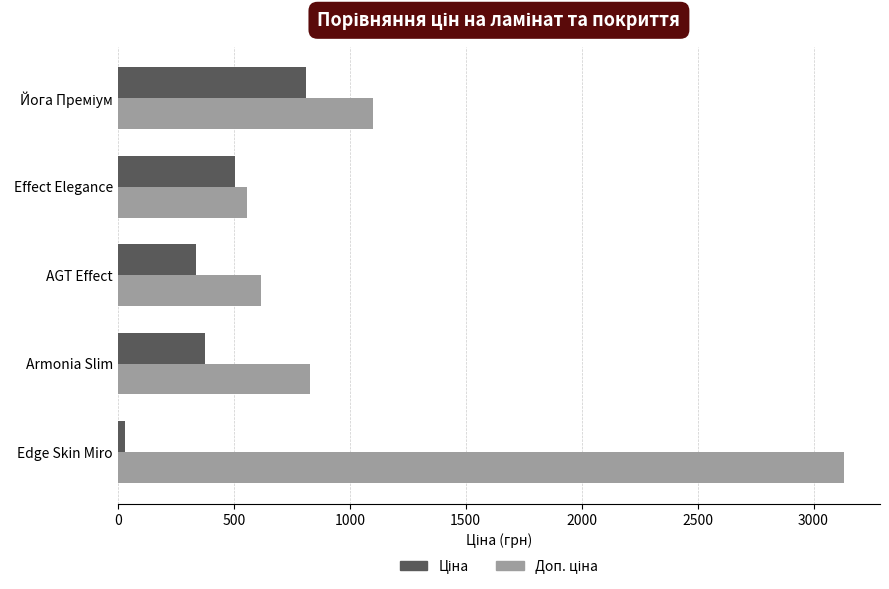

What is the difference between the highest and lowest values at Armonia Slim?

451.1